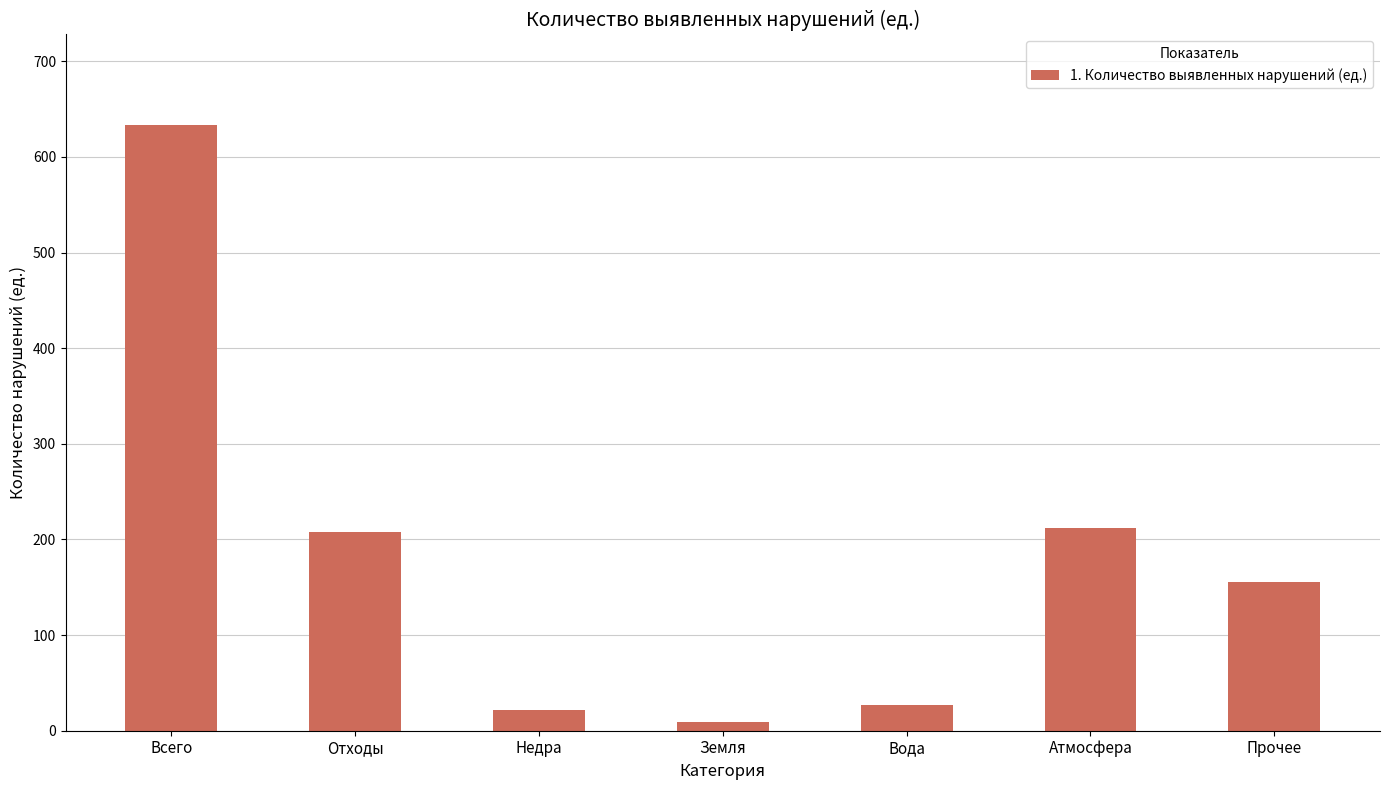

What is the minimum value shown in the chart?

9